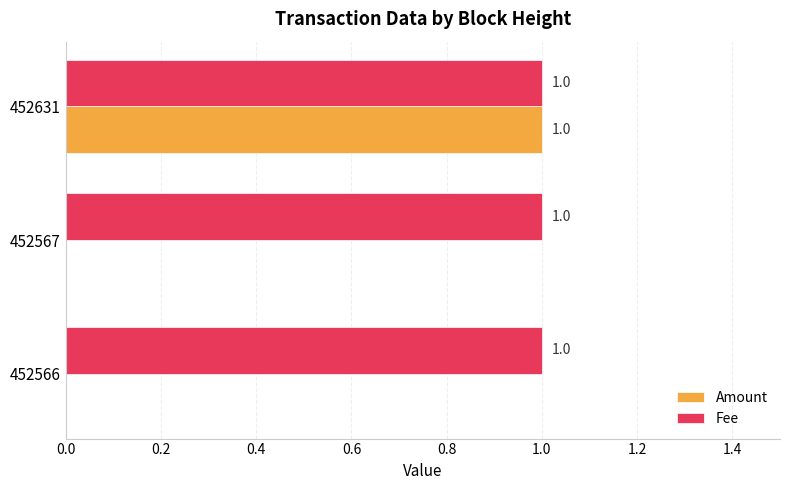

What are all the series names shown in the legend?

Amount, Fee